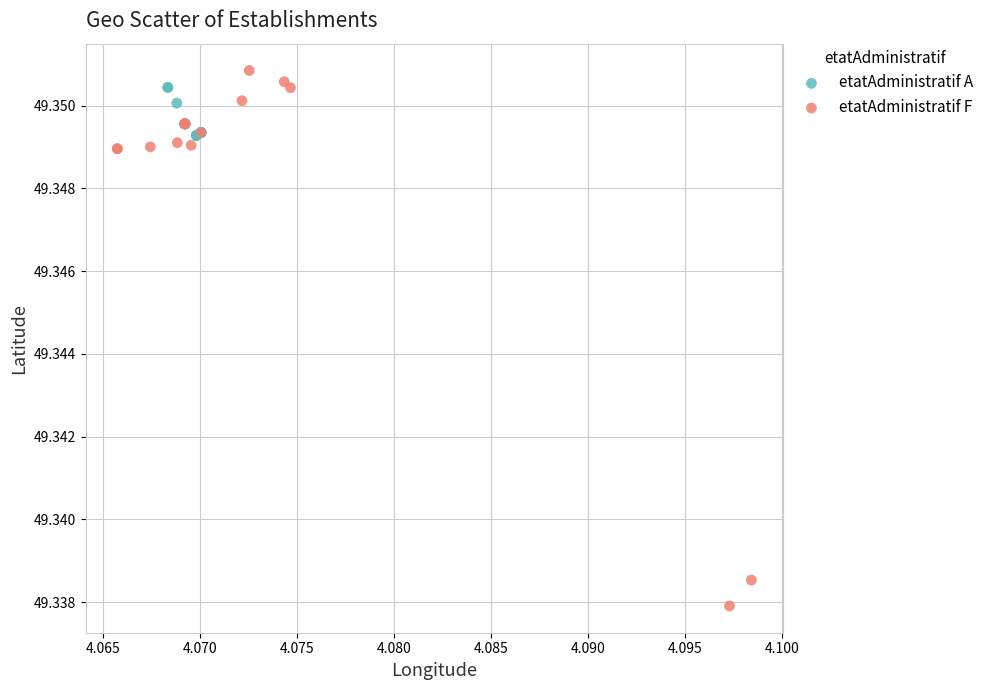

Which series reaches the minimum Y coordinate?

etatAdministratif F